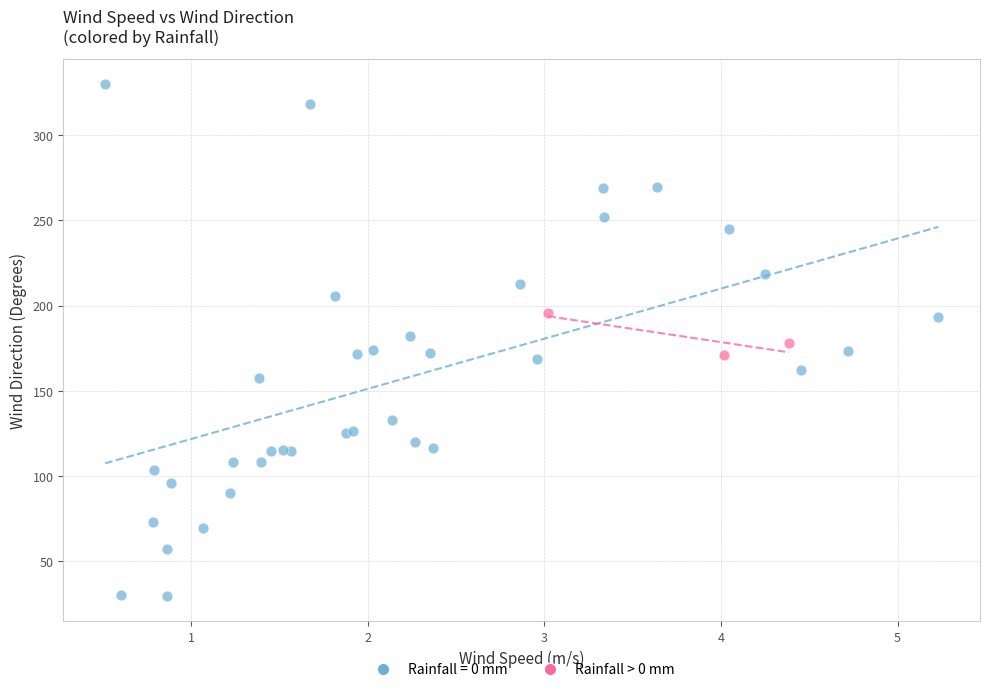

Which series has the widest spread of Y values?

Rainfall = 0 mm